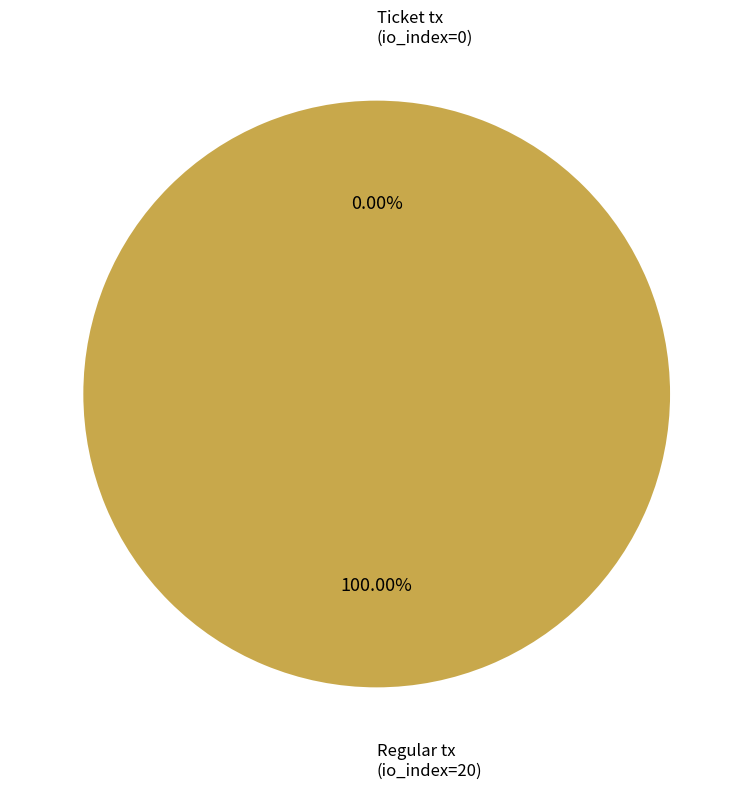

Between Regular tx
(io_index=20) and Ticket tx
(io_index=0), which is larger?

Regular tx
(io_index=20)